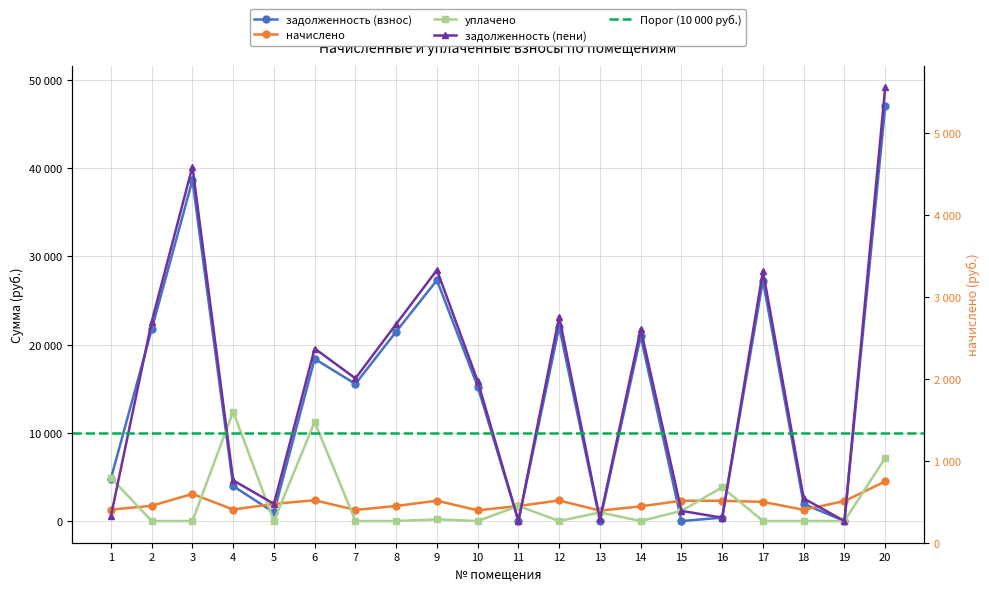

Is it true that задолженность (пени) equals 139.9 at 16?

False